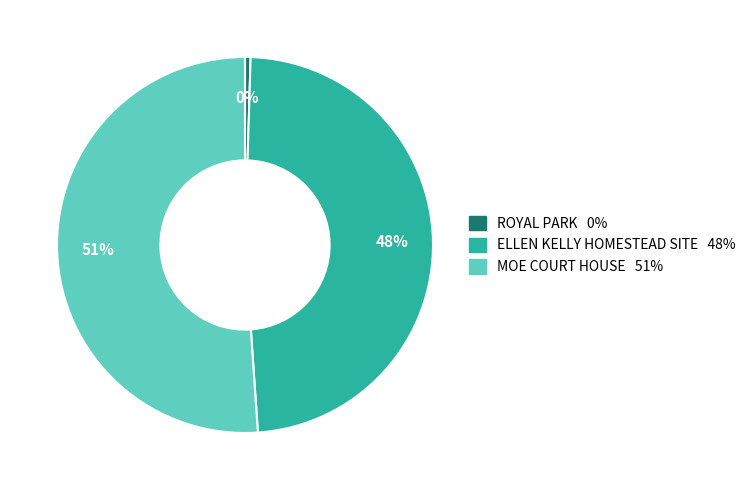

What is the majority slice?

MOE COURT HOUSE